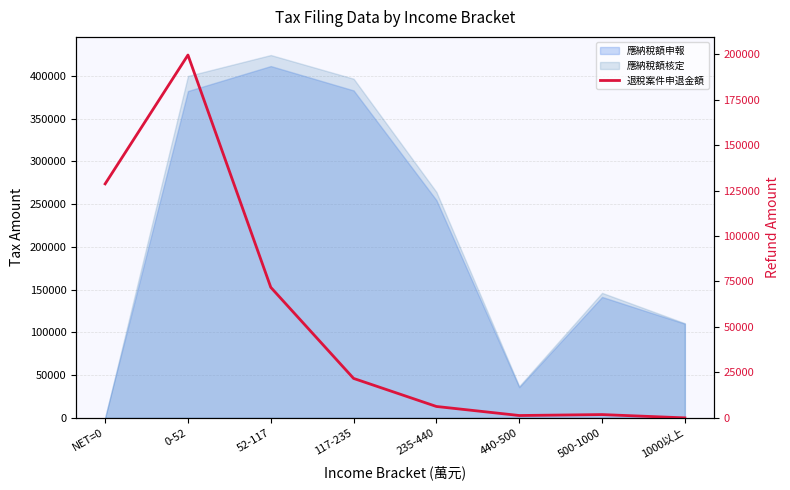

List the labels in order of value, largest first.

0-52, NET=0, 52-117, 117-235, 235-440, 500-1000, 440-500, 1000以上